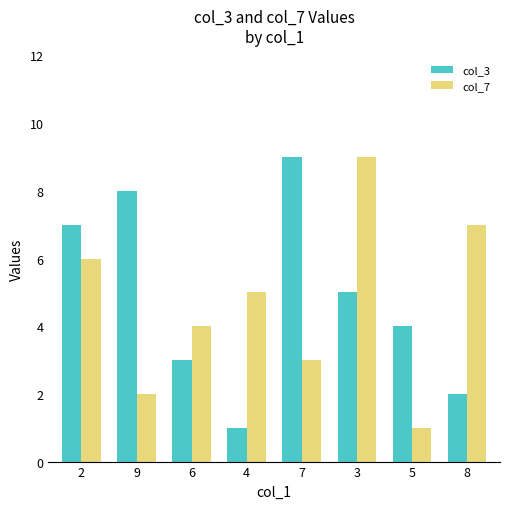

Reading right to left, list all the values displayed in this chart.

col_3: 8=2	5=4	3=5	7=9	4=1	6=3	9=8	2=7
col_7: 8=7	5=1	3=9	7=3	4=5	6=4	9=2	2=6